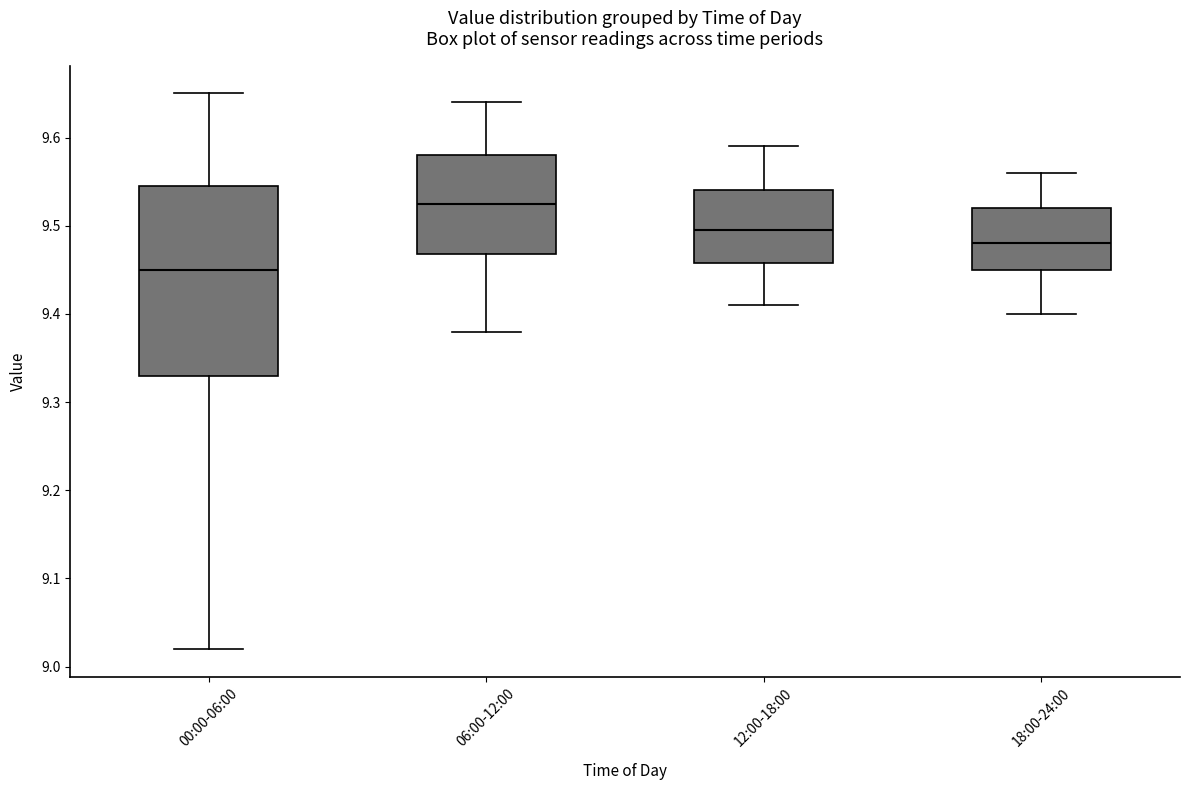

Comparing the boxes themselves (not the whiskers), which one is the tallest?

00:00-06:00